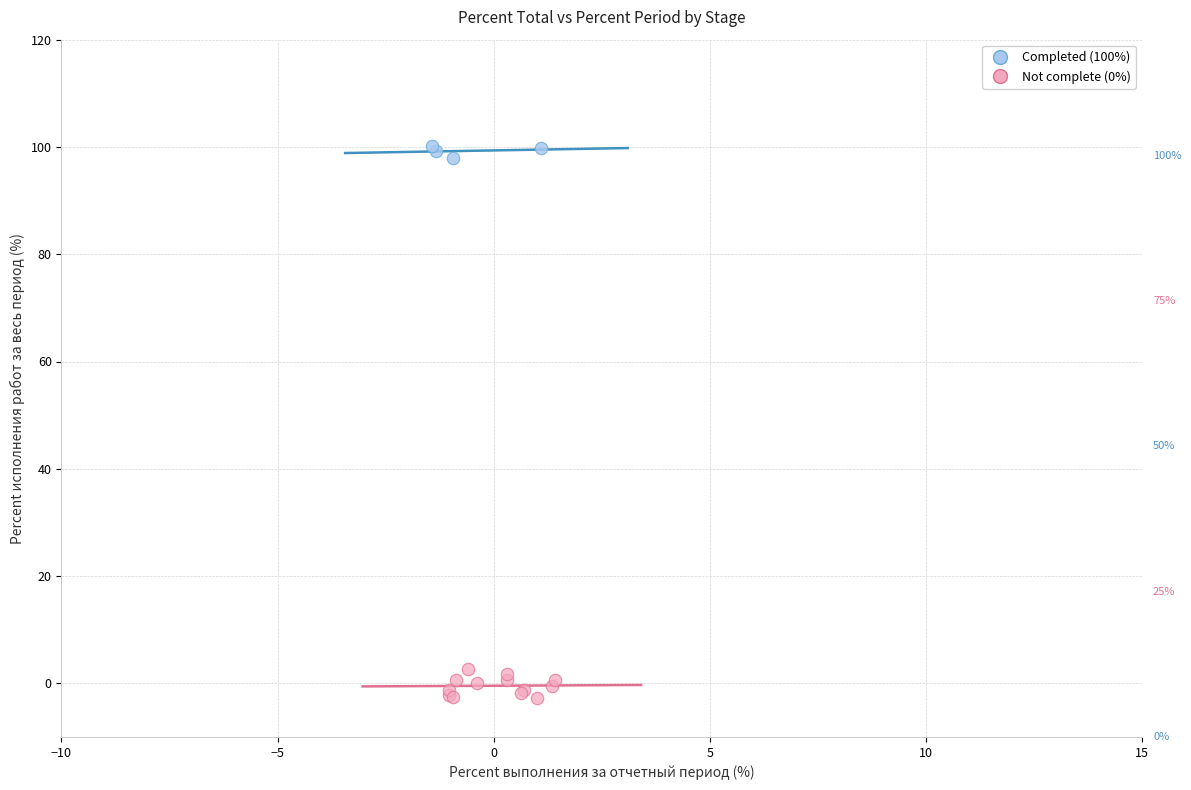

Which series has the largest Y range (max minus min)?

Not complete (0%)